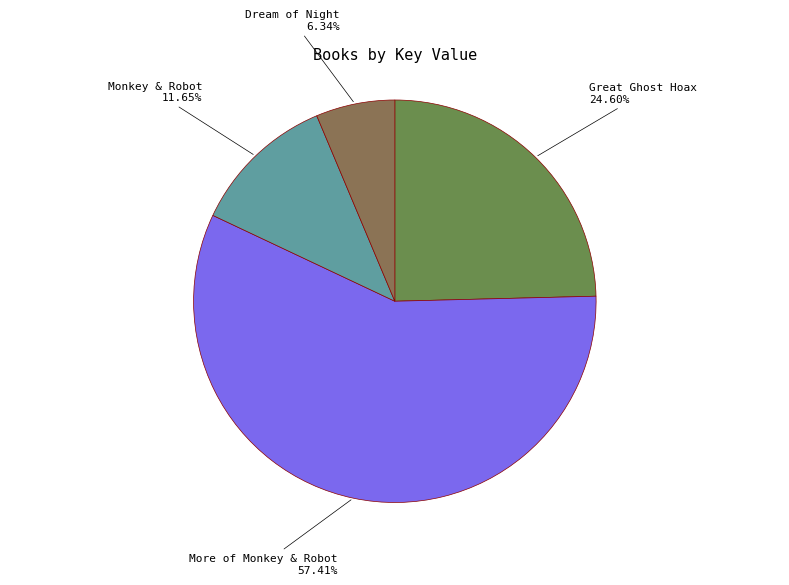

The Monkey & Robot slice represents 1% of the pie. True or false?

False